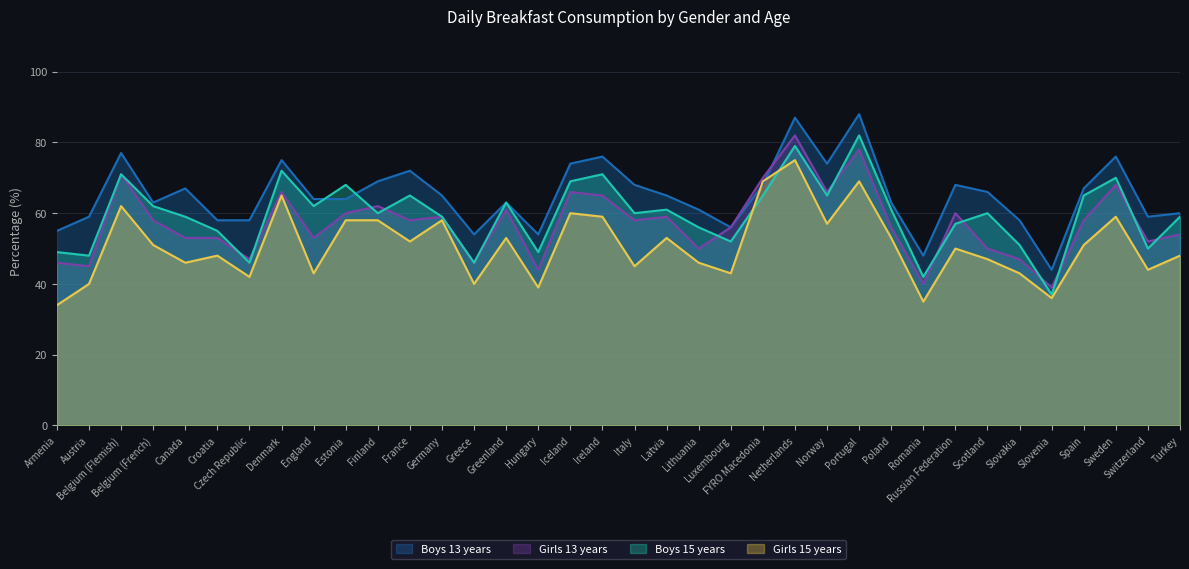

What is the minimum value shown in the chart?

34